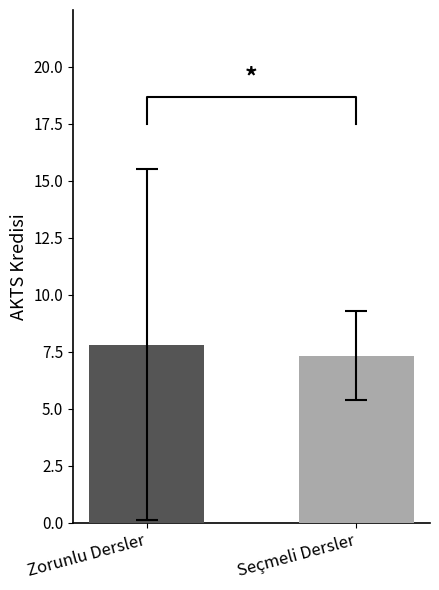

Is it true that T equals -5 at FİZ 6905?

False